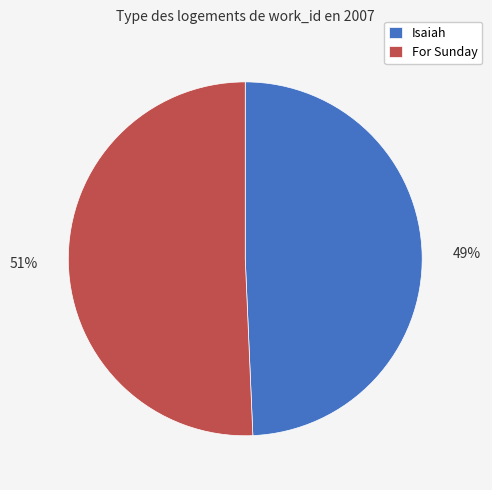

To the nearest percent, what portion does For Sunday represent?

51%